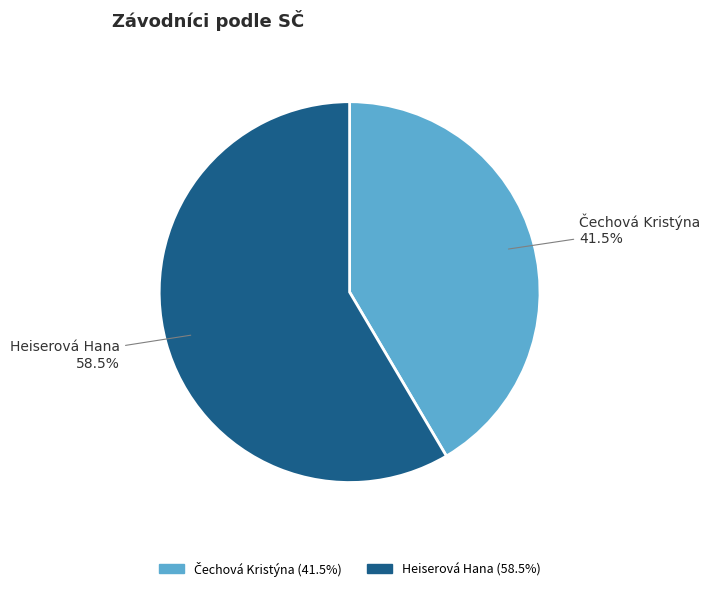

What percentage is NOT represented by Heiserová Hana?

41.5%